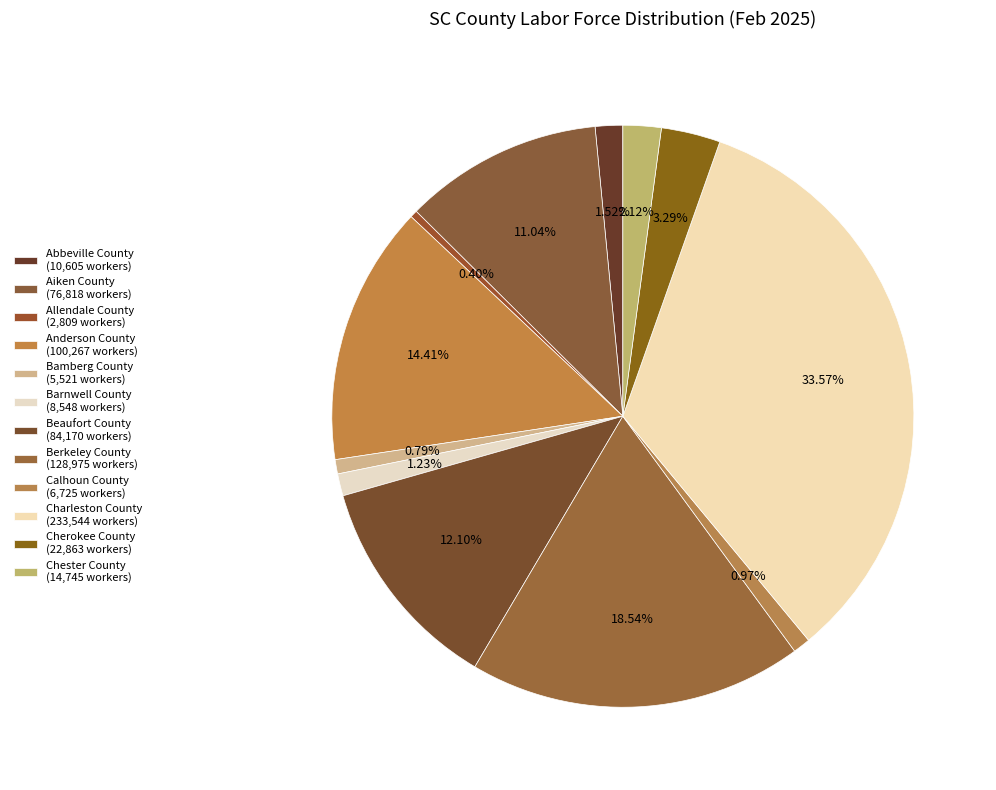

How many slices are in this pie chart?

12